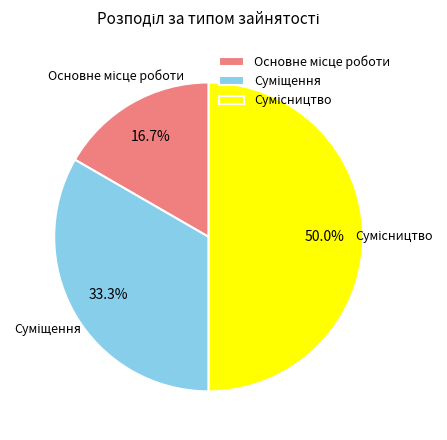

What is the change in value from Суміщення to Сумісництво?

+1